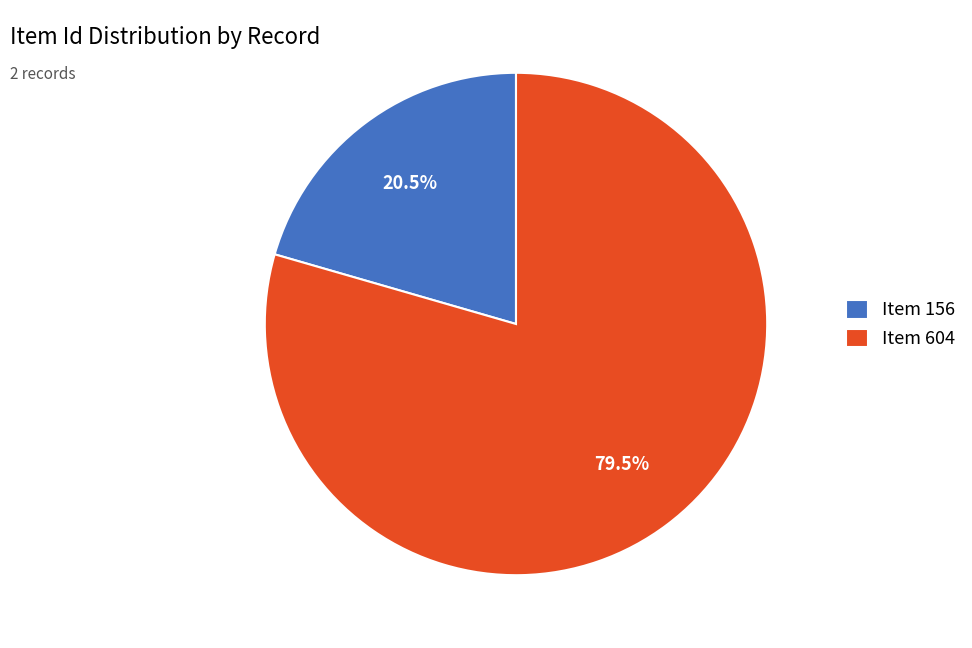

What percentage is NOT represented by Item 604?

20.5%